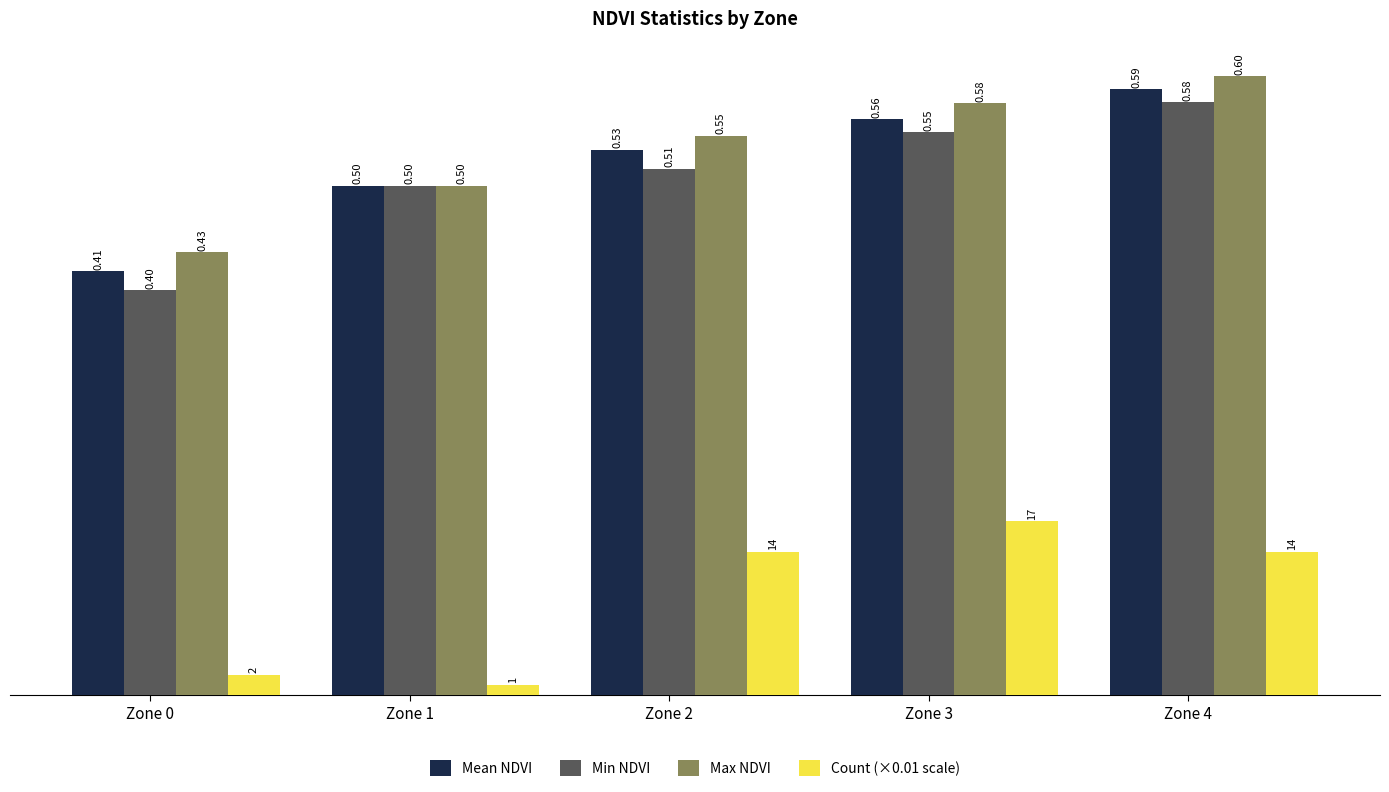

What are all the series names shown in the legend?

Mean NDVI, Min NDVI, Max NDVI, Count (×0.01 scale)